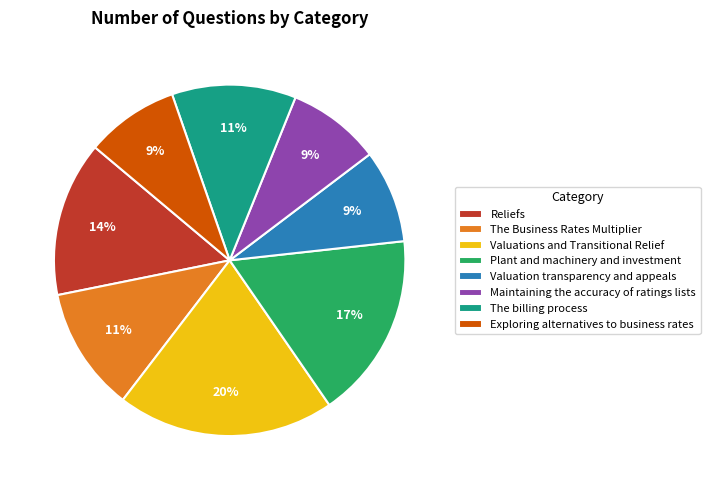

To the nearest percent, what portion does Plant and machinery and investment represent?

17%